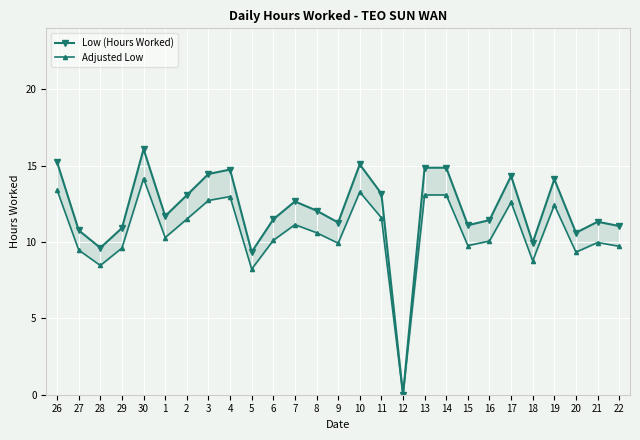

True or false: Low (Hours Worked) and Adjusted Low intersect in this chart.

False